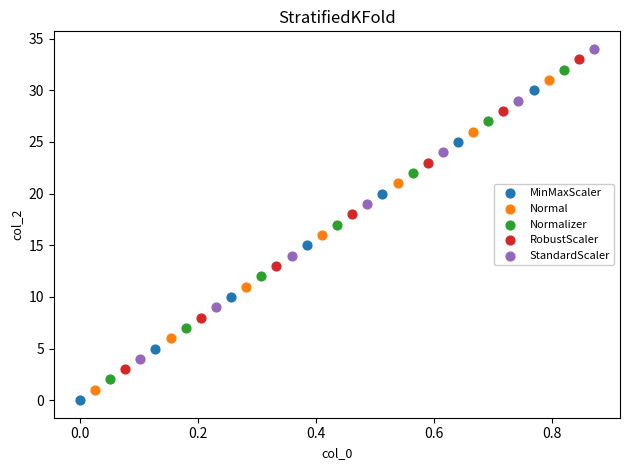

What are all the series names shown in the legend?

MinMaxScaler, Normal, Normalizer, RobustScaler, StandardScaler